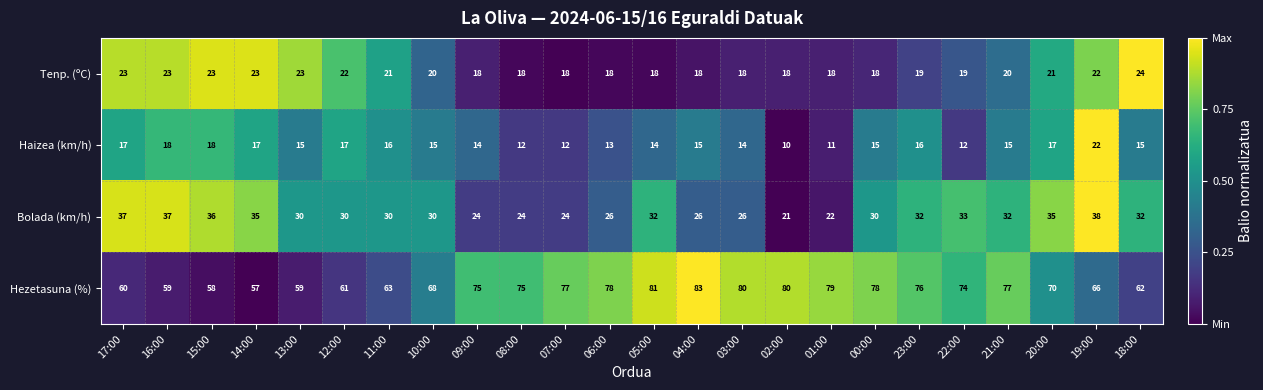

What is the total value across all series at 21:00?

144